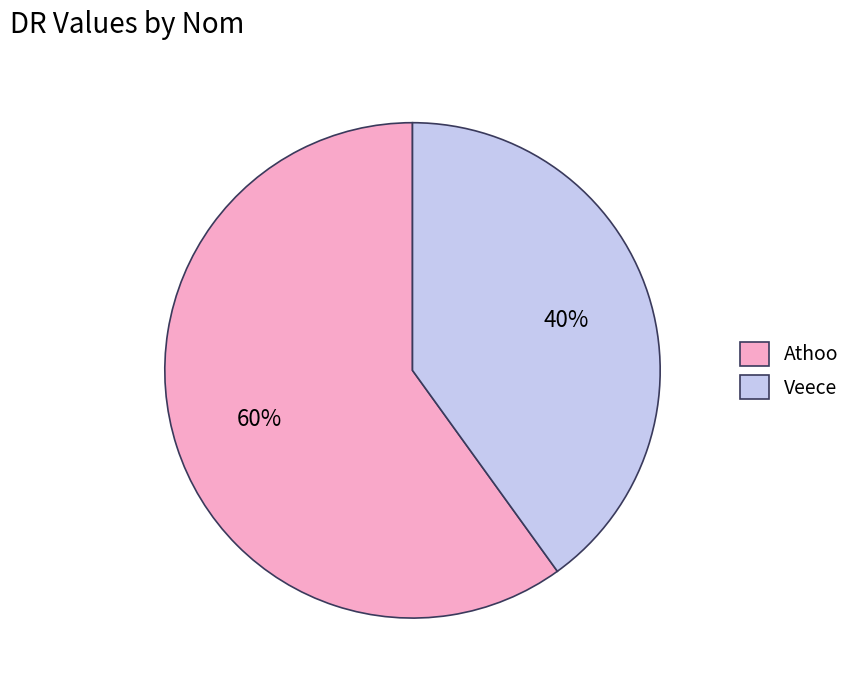

To the nearest percent, what percentage of the pie is Veece?

40%